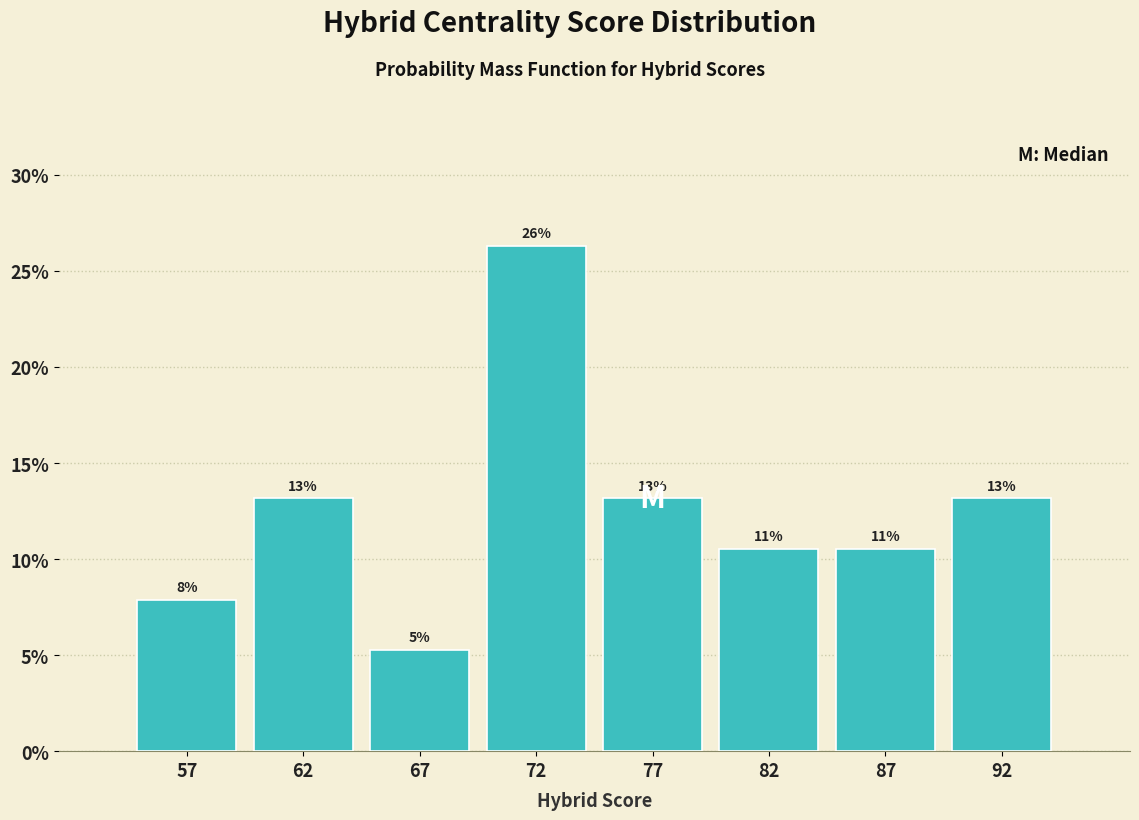

How many bars are there in total?

8